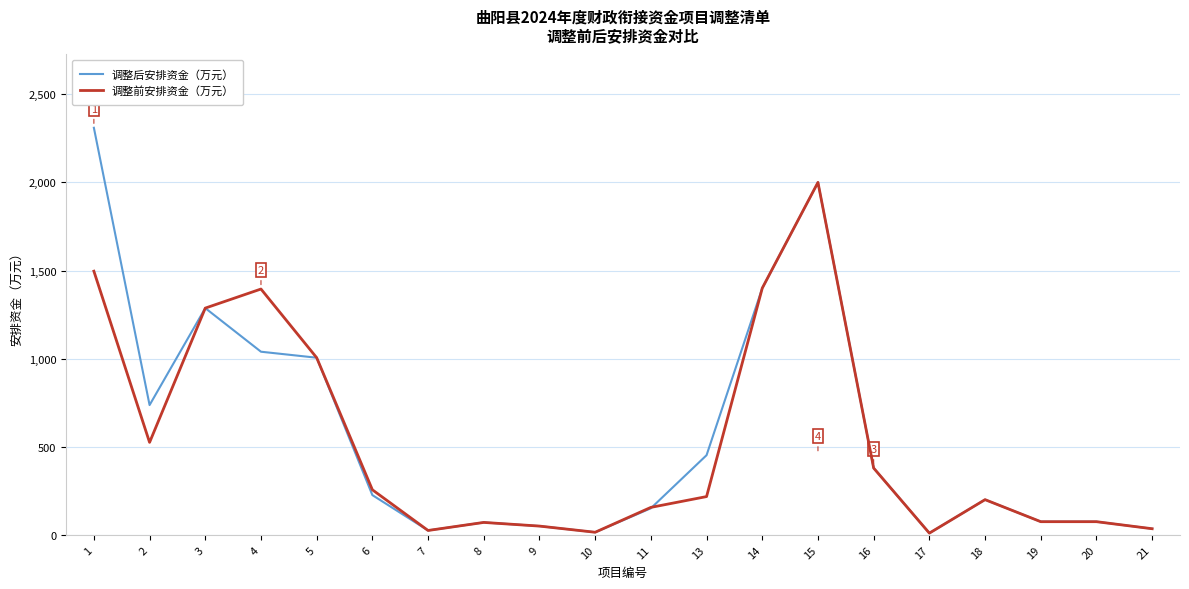

Rank the series by their maximum value, from lowest to highest.

调整前安排资金（万元）, 调整后安排资金（万元）